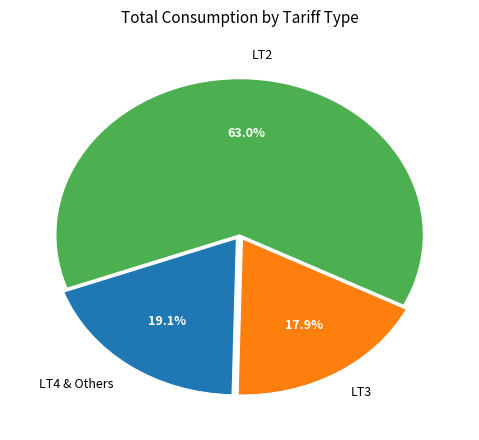

To the nearest percent, what is the average slice percentage?

33%